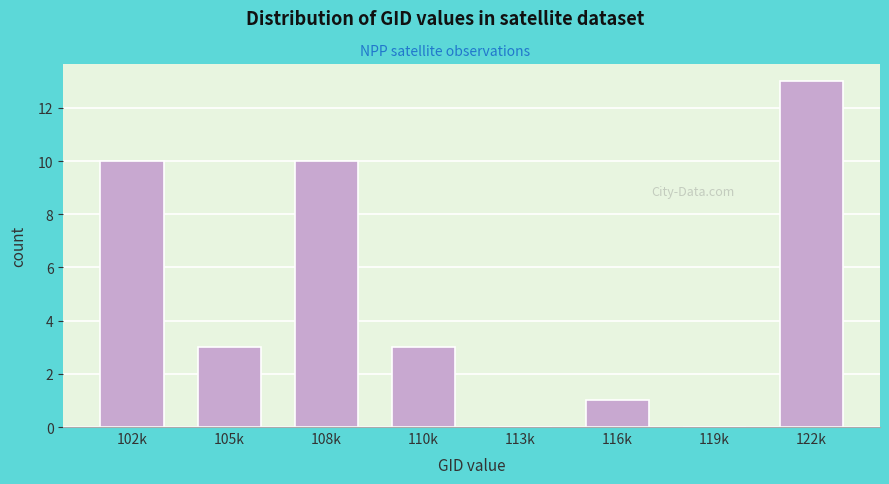

Reading right to left, transcribe all the data shown in this chart.

122k=13	119k=0	116k=1	113k=0	110k=3	108k=10	105k=3	102k=10